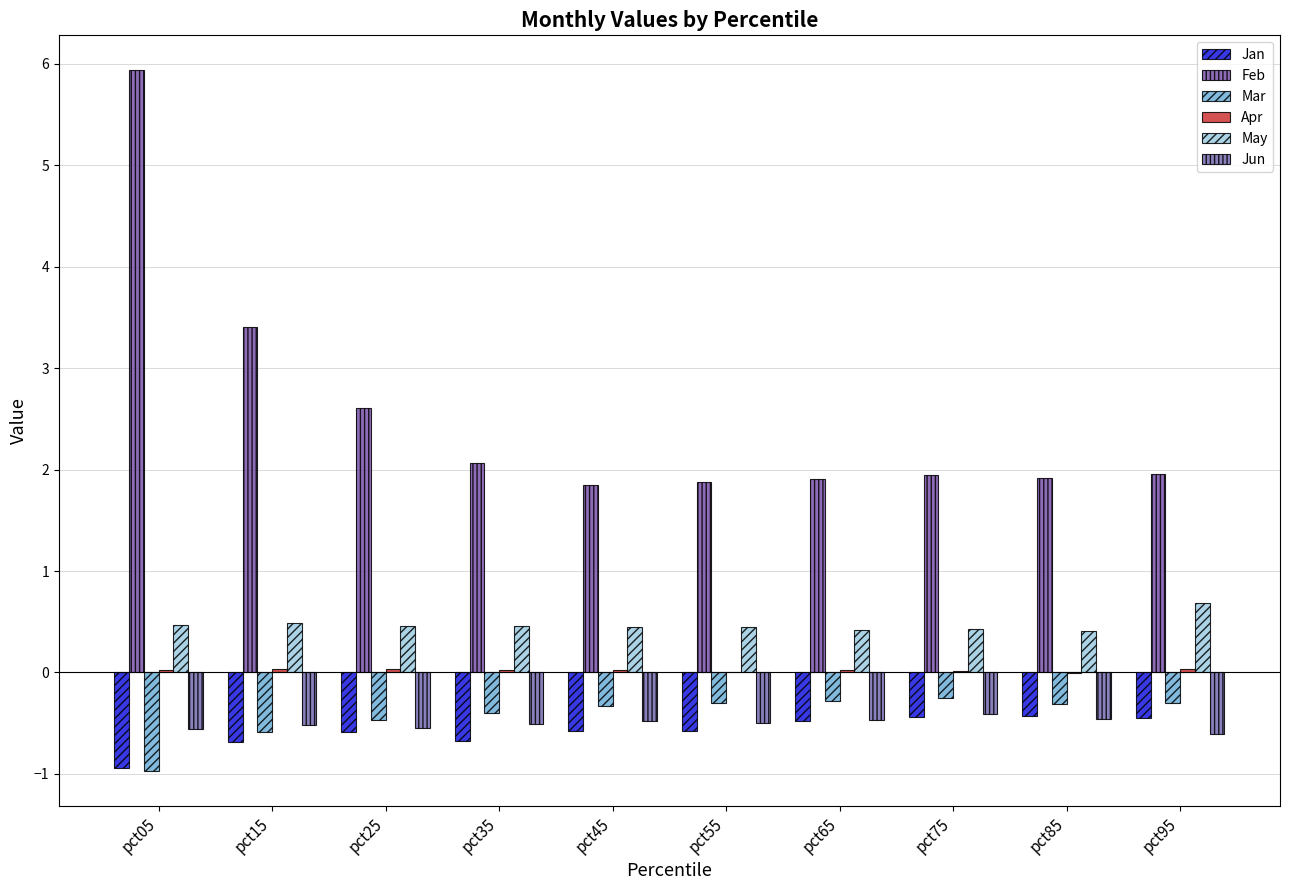

Count the number of data series in this chart.

6